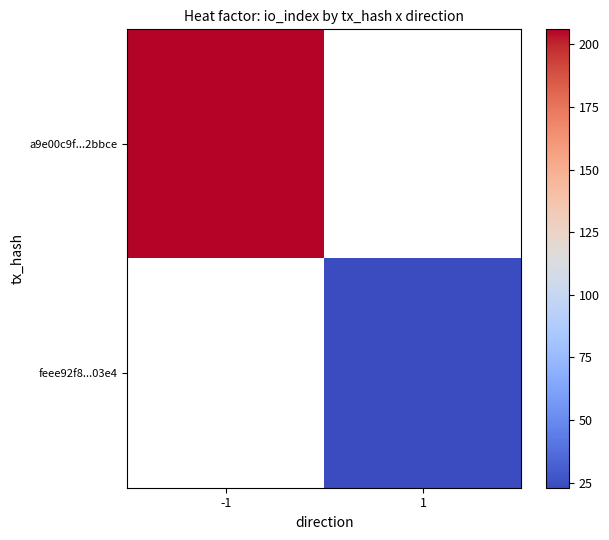

What is the minimum value shown in the chart?

23.0